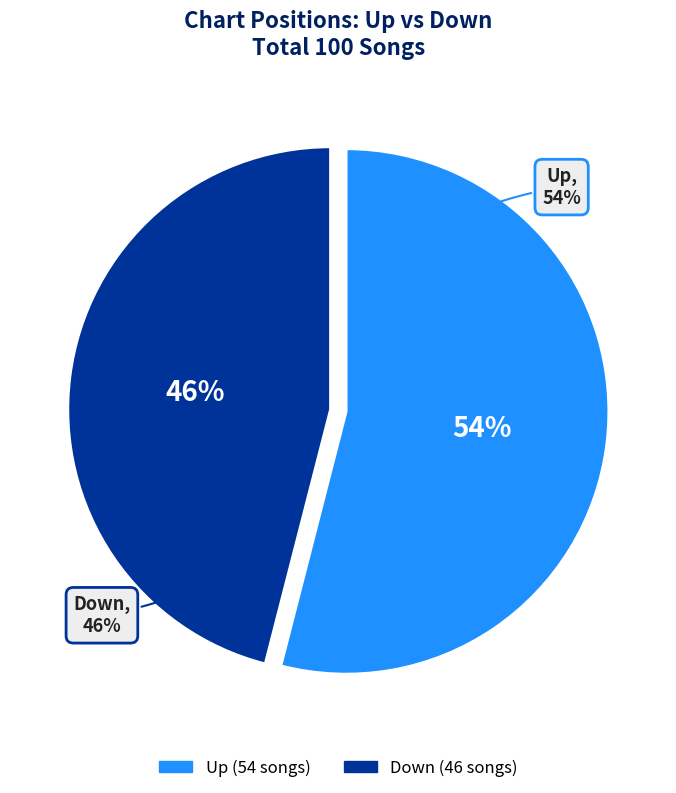

Combined, what portion of the pie is down and up?

100.0%